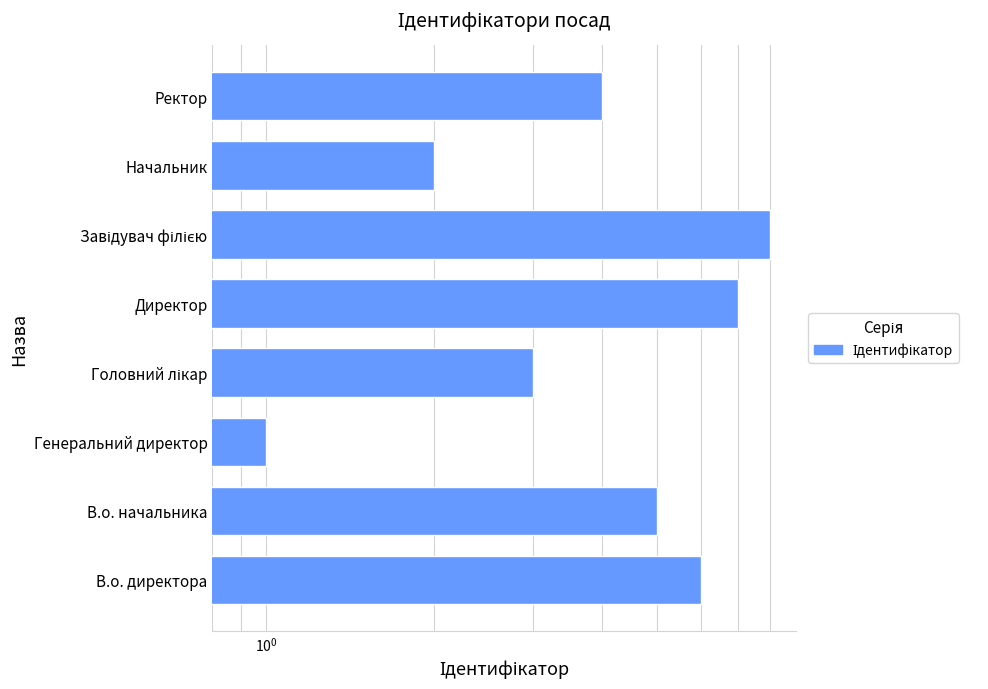

What position from the right is Завідувач філією?

3